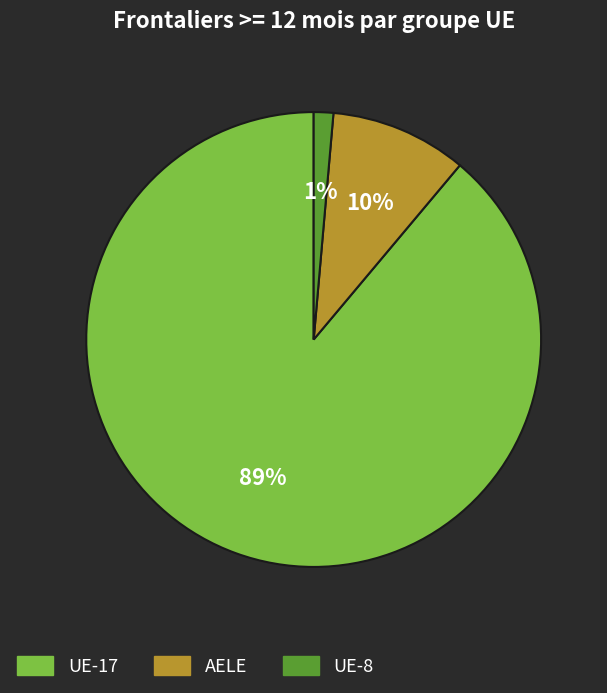

How many slices are in this pie chart?

3